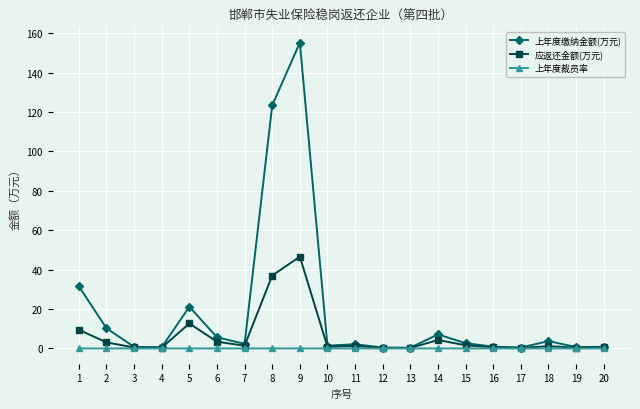

The value of 上年度缴纳金额(万元) at 9 is 222.9. True or false?

False